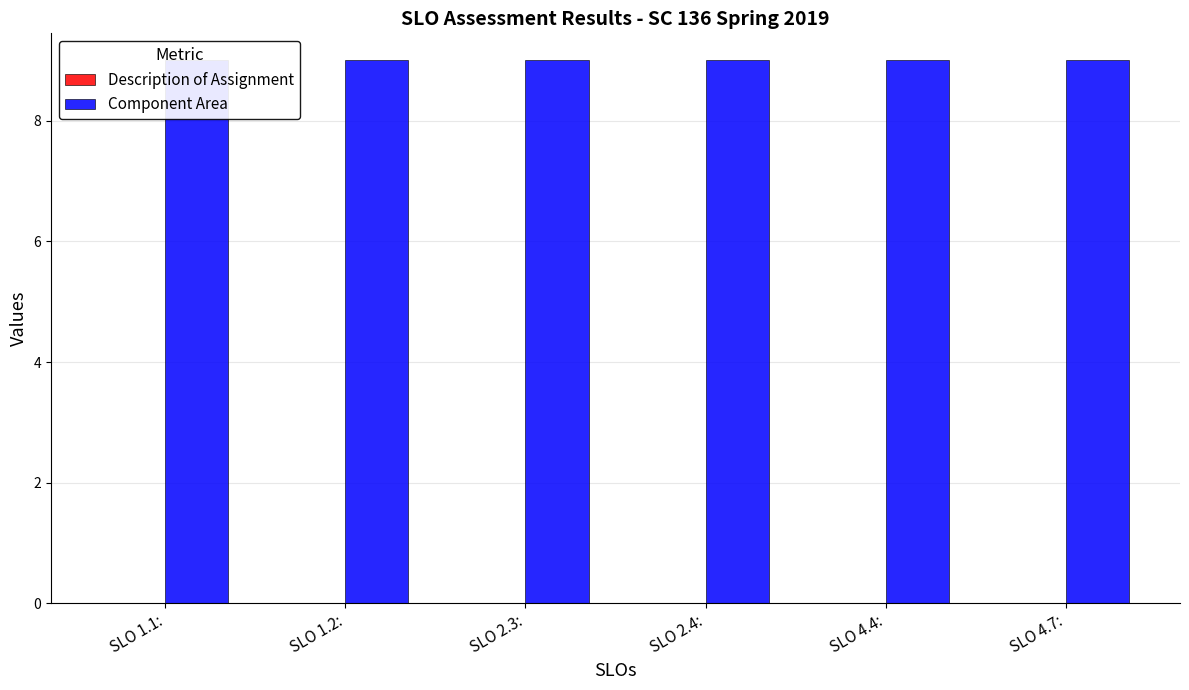

Rank the series by their maximum value, from highest to lowest.

Component Area, Description of Assignment